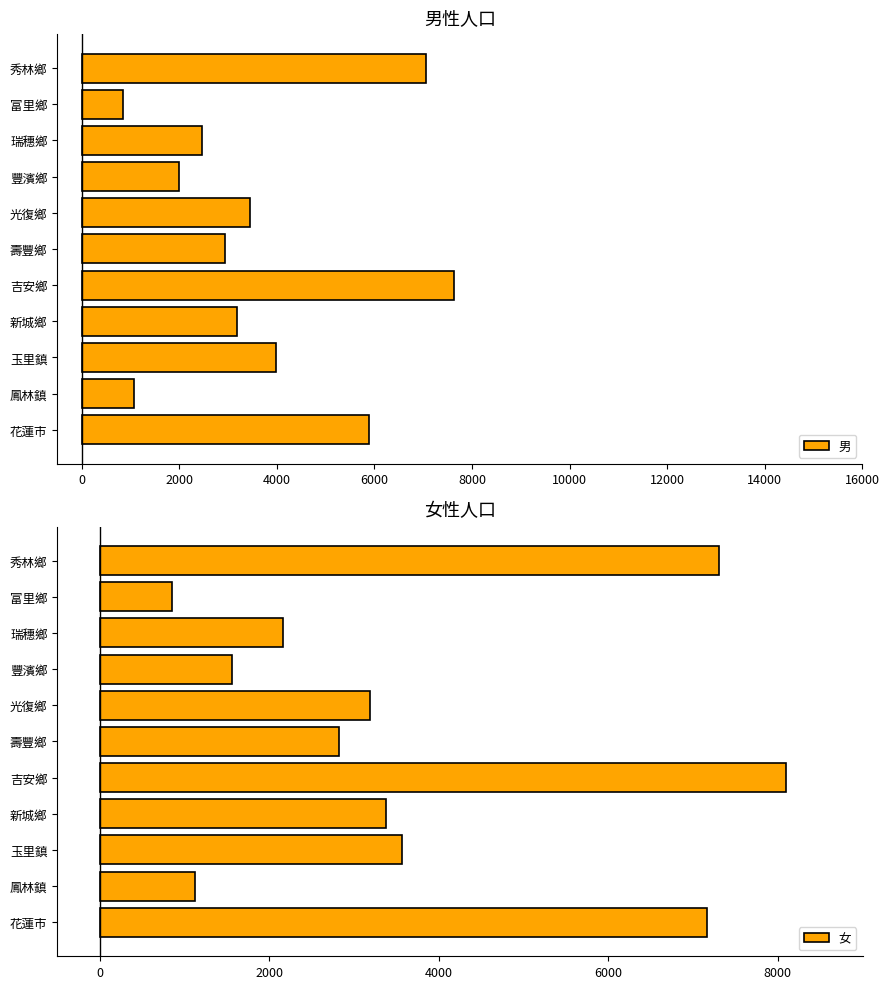

What is the difference between the second highest and minimum values in the 男 series?

6197